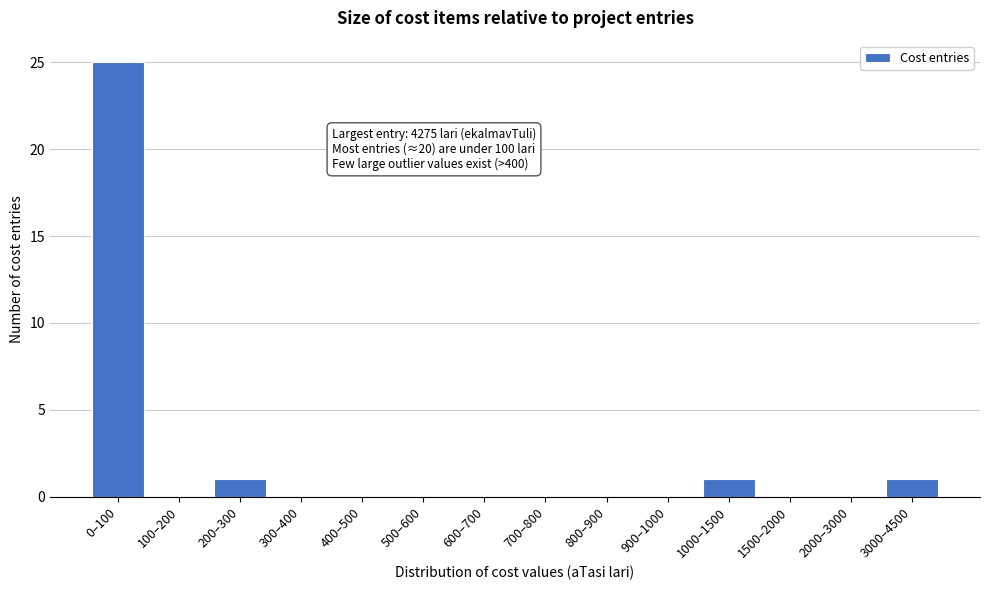

Reading right to left, transcribe all the data shown in this chart.

3000–4500=1	2000–3000=0	1500–2000=0	1000–1500=1	900–1000=0	800–900=0	700–800=0	600–700=0	500–600=0	400–500=0	300–400=0	200–300=1	100–200=0	0–100=25